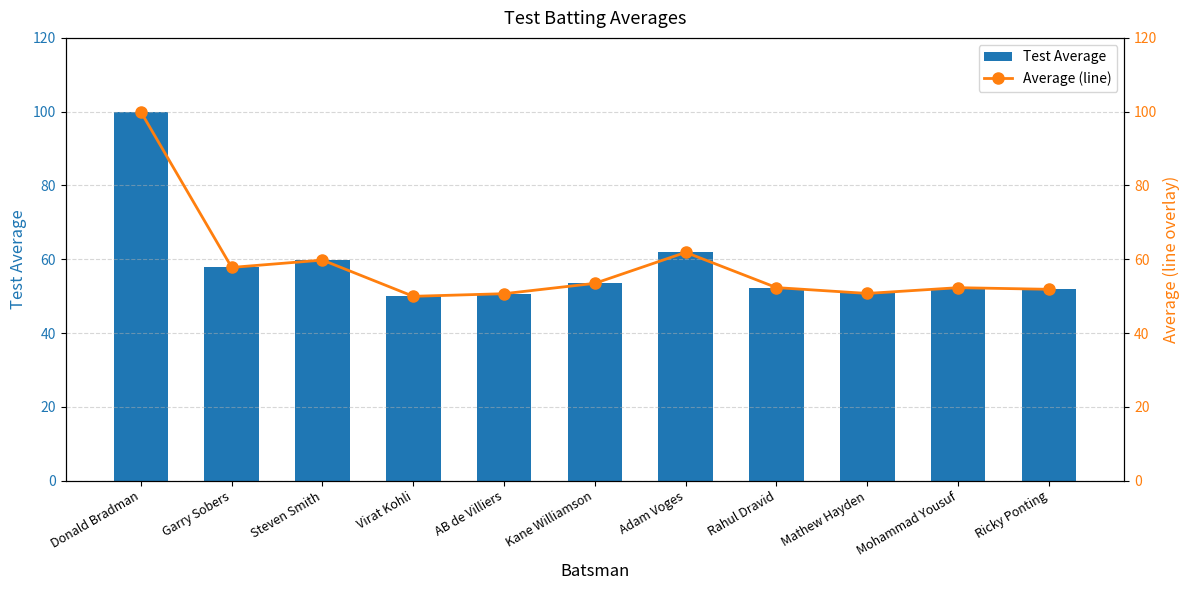

List the labels in order of Test Average value, largest first.

Donald Bradman, Adam Voges, Steven Smith, Garry Sobers, Kane Williamson, Rahul Dravid, Mohammad Yousuf, Ricky Ponting, Mathew Hayden, AB de Villiers, Virat Kohli